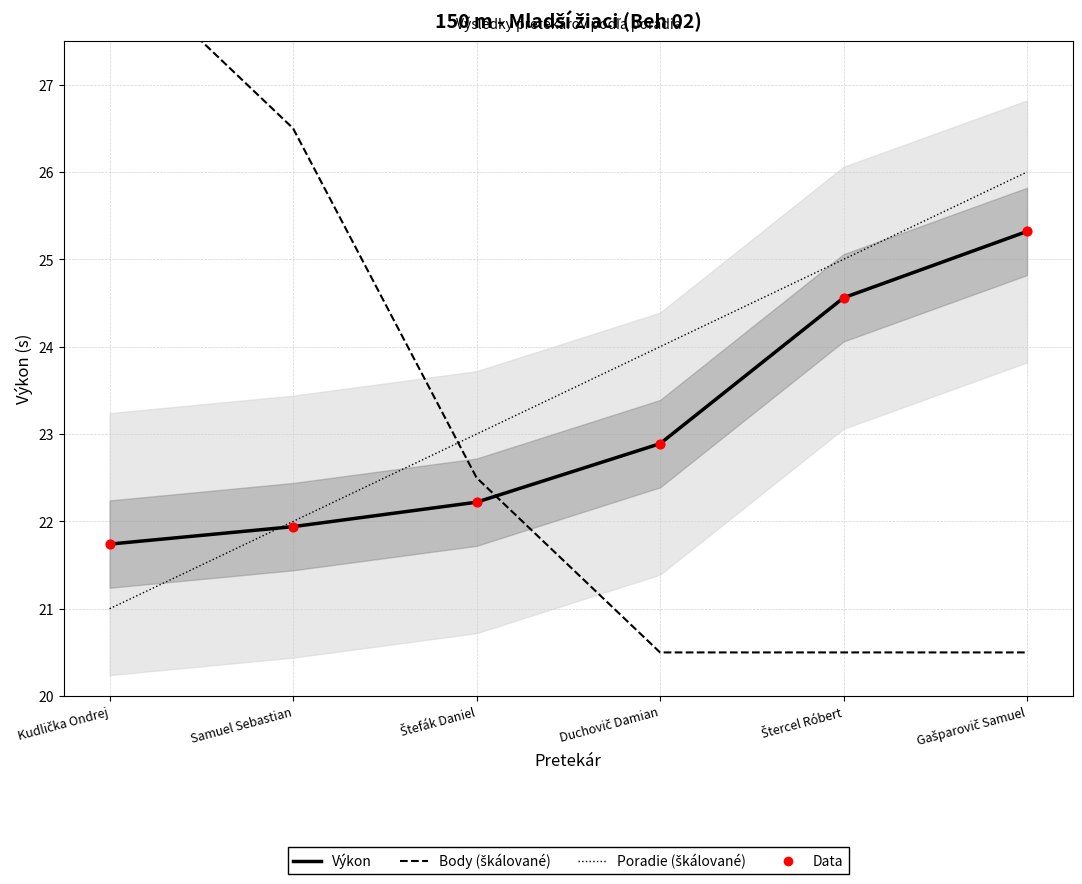

At which category is the sum across all series the highest?

Gašparovič Samuel